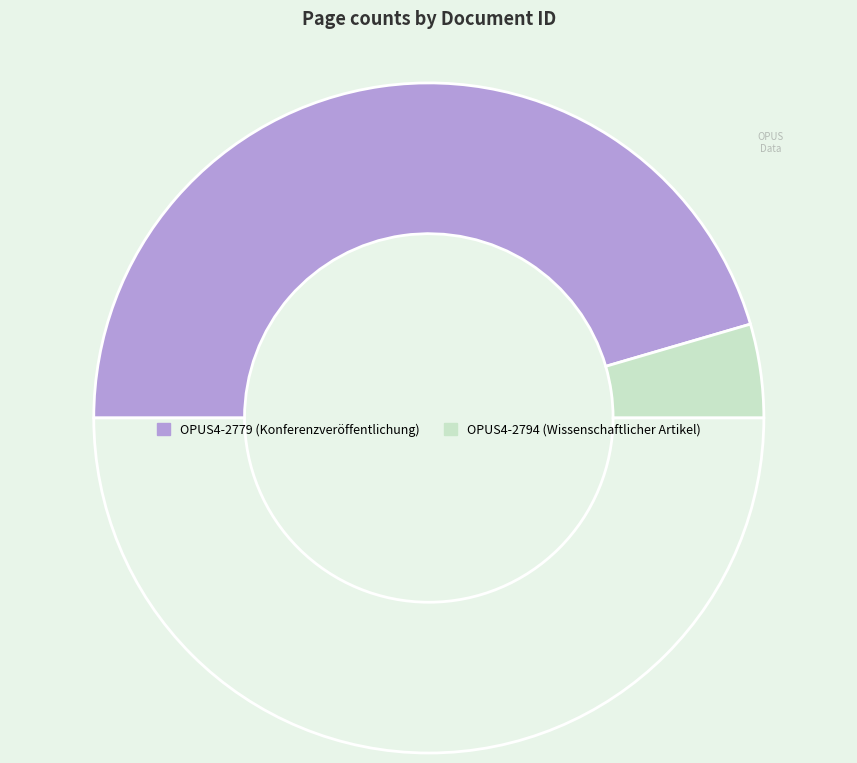

How many segments does this pie chart have?

3